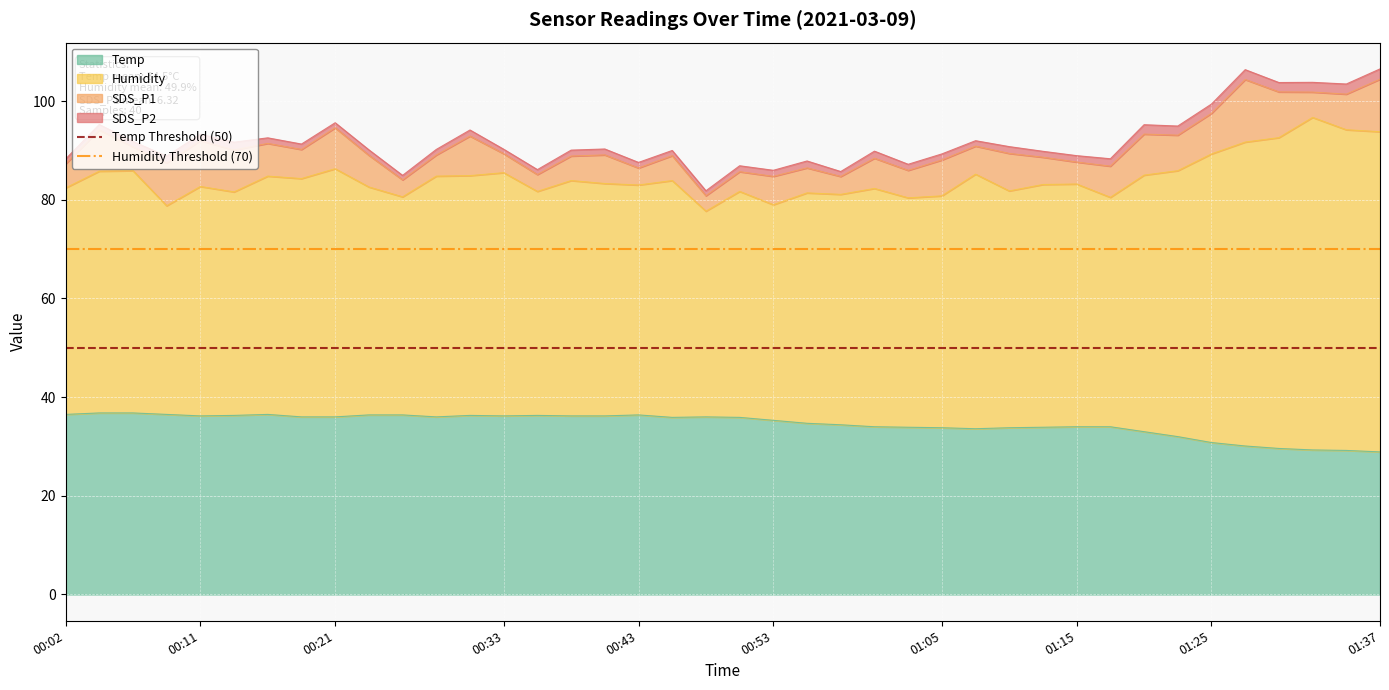

Does the chart display data point markers on the line(s)?

No